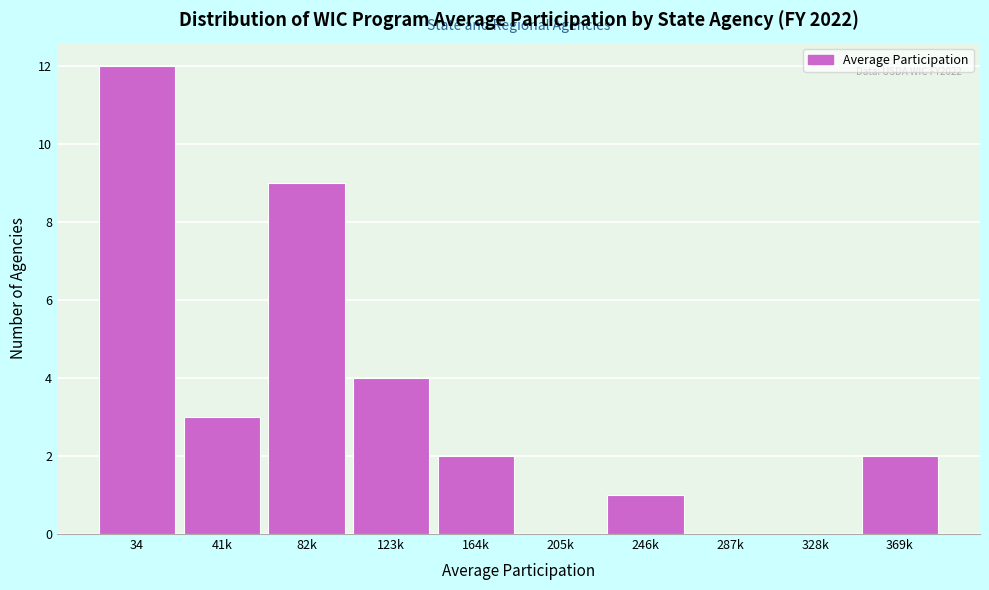

Reading right to left, transcribe all the data shown in this chart.

369k=2	328k=0	287k=0	246k=1	205k=0	164k=2	123k=4	82k=9	41k=3	34=12